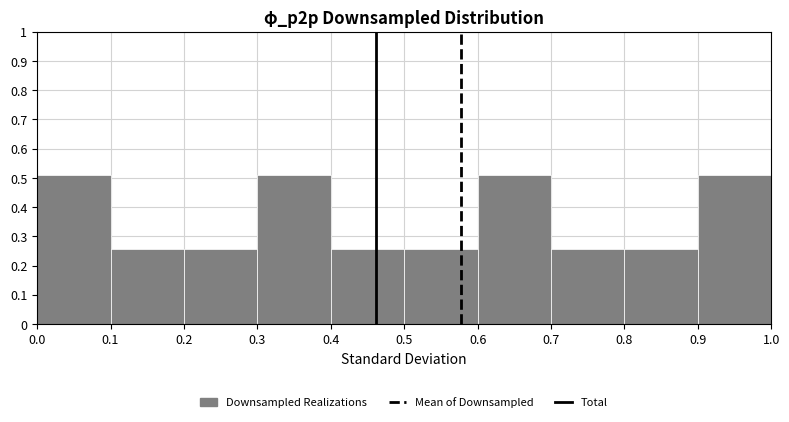

How tall is the bar that spans 0.6 to 0.7 on the x-axis? The values are not printed on the chart, so give them approximately, as read against the axis.

0.51